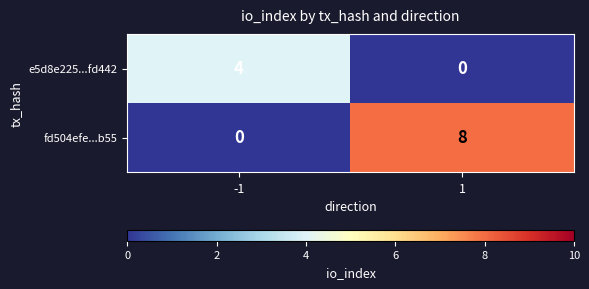

Which series has the largest total across all categories?

fd504efe...b55